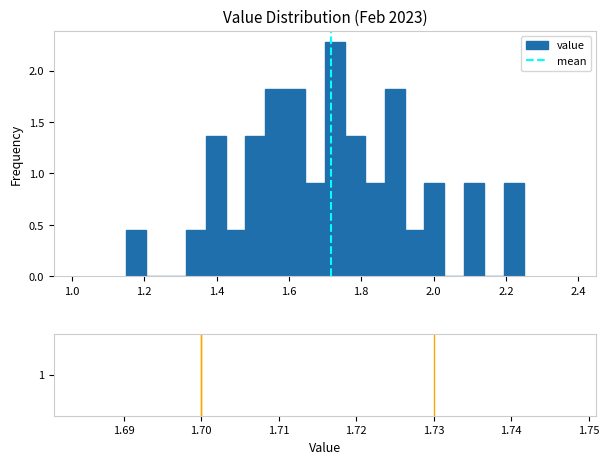

Around what value on the x-axis is the tallest bar? Give the approximate position of its centre, as read against the axis.

1.72